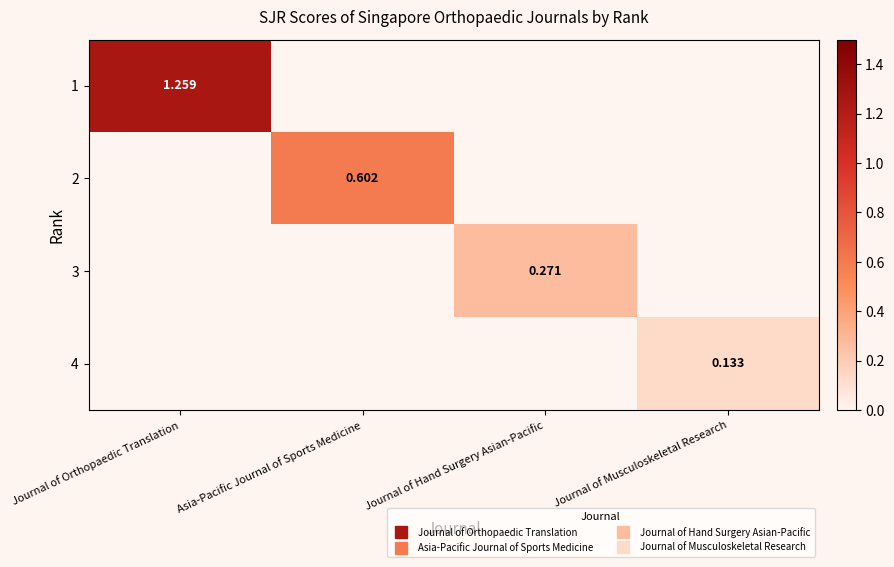

Where is 2 nearest to the value 0?

Journal of Orthopaedic Translation